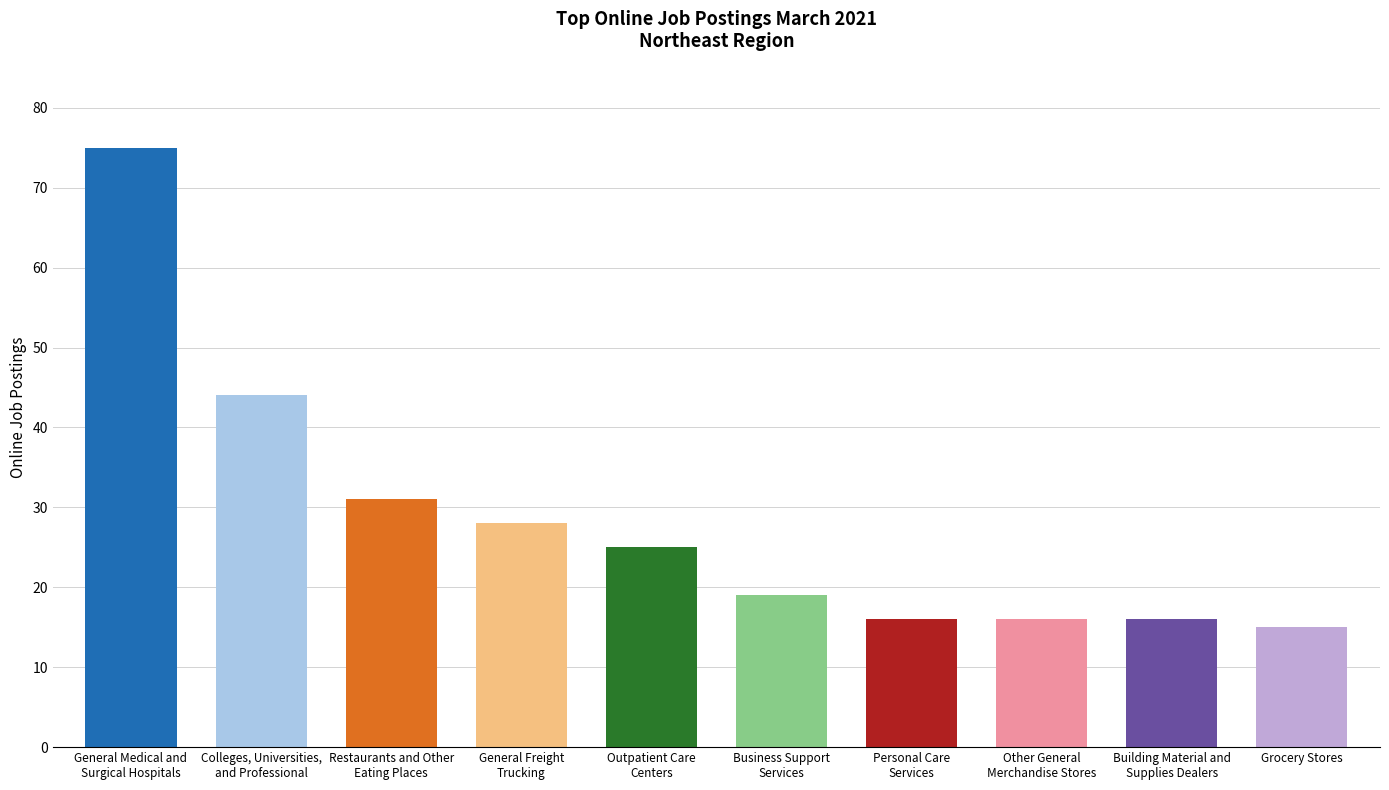

What is the change in value from General Medical and
Surgical Hospitals to Business Support
Services?

-56